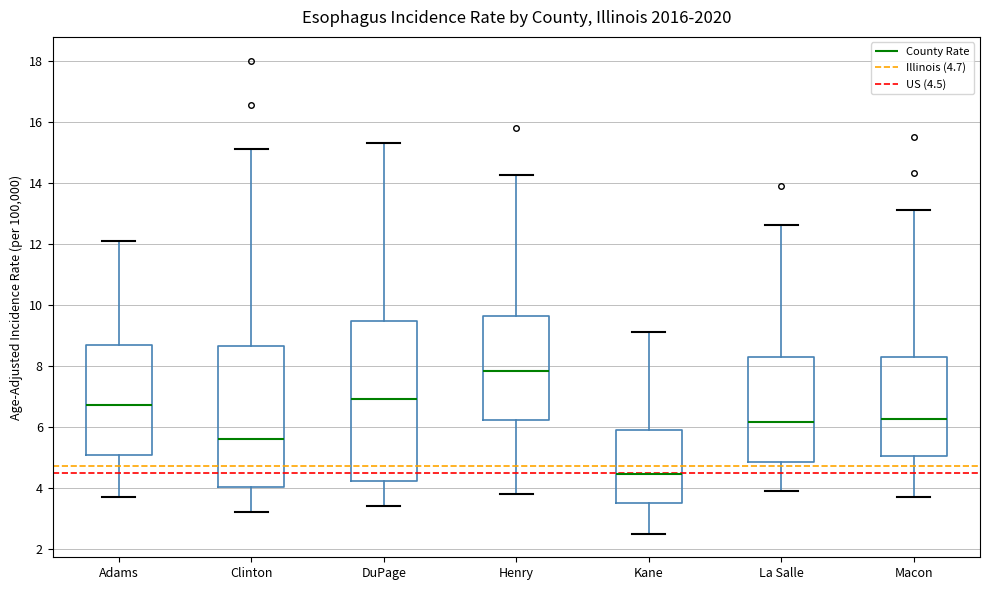

Where does the median line of the box for Clinton sit on the y-axis? The values are not printed on the chart, so give them approximately, as read against the axis.

5.6